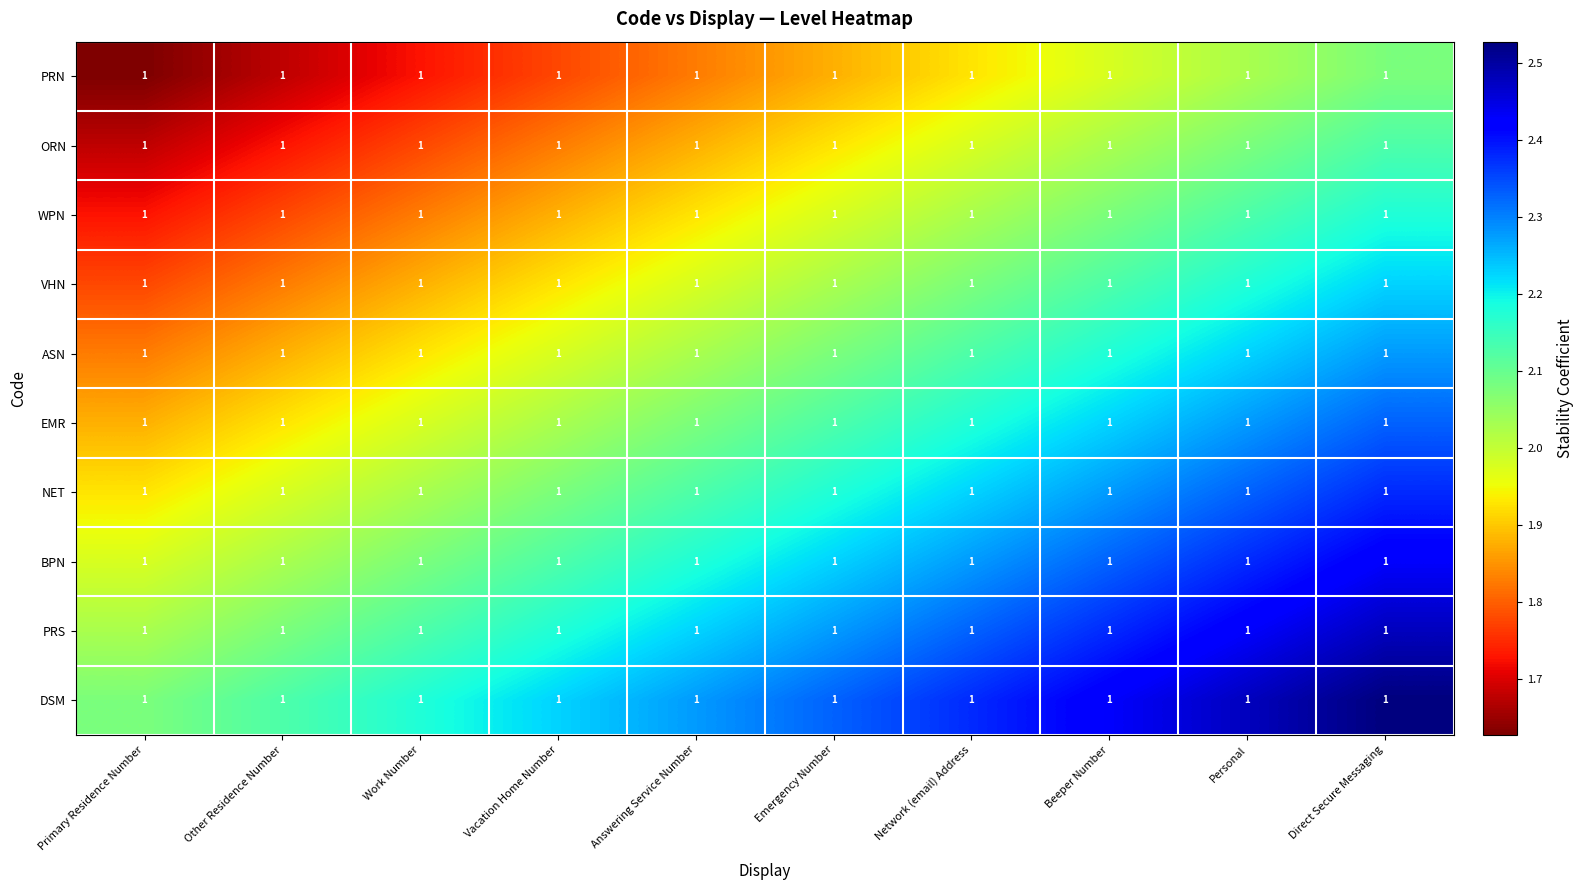

Reading right to left, what are all the values shown in this chart?

PRN: Direct Secure Messaging=1.0	Personal=1.0	Beeper Number=1.0	Network (email) Address=1.0	Emergency Number=1.0	Answering Service Number=1.0	Vacation Home Number=1.0	Work Number=1.0	Other Residence Number=1.0	Primary Residence Number=1.0
ORN: Direct Secure Messaging=1.0	Personal=1.0	Beeper Number=1.0	Network (email) Address=1.0	Emergency Number=1.0	Answering Service Number=1.0	Vacation Home Number=1.0	Work Number=1.0	Other Residence Number=1.0	Primary Residence Number=1.0
WPN: Direct Secure Messaging=1.0	Personal=1.0	Beeper Number=1.0	Network (email) Address=1.0	Emergency Number=1.0	Answering Service Number=1.0	Vacation Home Number=1.0	Work Number=1.0	Other Residence Number=1.0	Primary Residence Number=1.0
VHN: Direct Secure Messaging=1.0	Personal=1.0	Beeper Number=1.0	Network (email) Address=1.0	Emergency Number=1.0	Answering Service Number=1.0	Vacation Home Number=1.0	Work Number=1.0	Other Residence Number=1.0	Primary Residence Number=1.0
ASN: Direct Secure Messaging=1.0	Personal=1.0	Beeper Number=1.0	Network (email) Address=1.0	Emergency Number=1.0	Answering Service Number=1.0	Vacation Home Number=1.0	Work Number=1.0	Other Residence Number=1.0	Primary Residence Number=1.0
EMR: Direct Secure Messaging=1.0	Personal=1.0	Beeper Number=1.0	Network (email) Address=1.0	Emergency Number=1.0	Answering Service Number=1.0	Vacation Home Number=1.0	Work Number=1.0	Other Residence Number=1.0	Primary Residence Number=1.0
NET: Direct Secure Messaging=1.0	Personal=1.0	Beeper Number=1.0	Network (email) Address=1.0	Emergency Number=1.0	Answering Service Number=1.0	Vacation Home Number=1.0	Work Number=1.0	Other Residence Number=1.0	Primary Residence Number=1.0
BPN: Direct Secure Messaging=1.0	Personal=1.0	Beeper Number=1.0	Network (email) Address=1.0	Emergency Number=1.0	Answering Service Number=1.0	Vacation Home Number=1.0	Work Number=1.0	Other Residence Number=1.0	Primary Residence Number=1.0
PRS: Direct Secure Messaging=1.0	Personal=1.0	Beeper Number=1.0	Network (email) Address=1.0	Emergency Number=1.0	Answering Service Number=1.0	Vacation Home Number=1.0	Work Number=1.0	Other Residence Number=1.0	Primary Residence Number=1.0
DSM: Direct Secure Messaging=1.0	Personal=1.0	Beeper Number=1.0	Network (email) Address=1.0	Emergency Number=1.0	Answering Service Number=1.0	Vacation Home Number=1.0	Work Number=1.0	Other Residence Number=1.0	Primary Residence Number=1.0